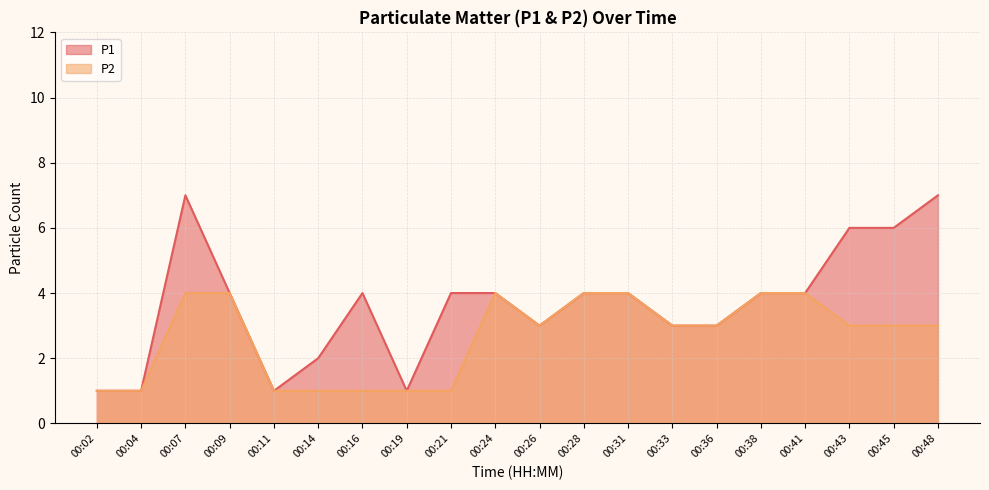

In P2, how many points are lower than both neighbors (excluding endpoints)?

1